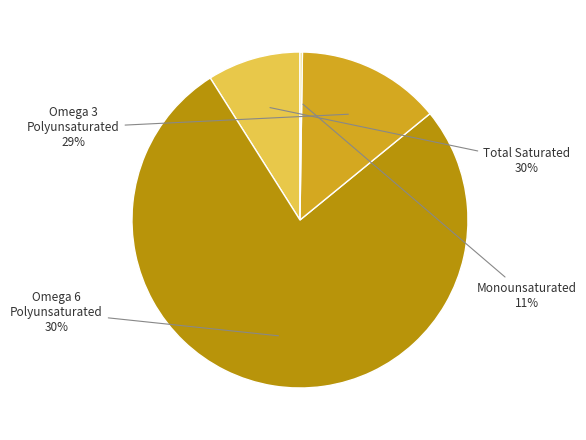

Do 37 and 5 together represent more than half of the pie?

No